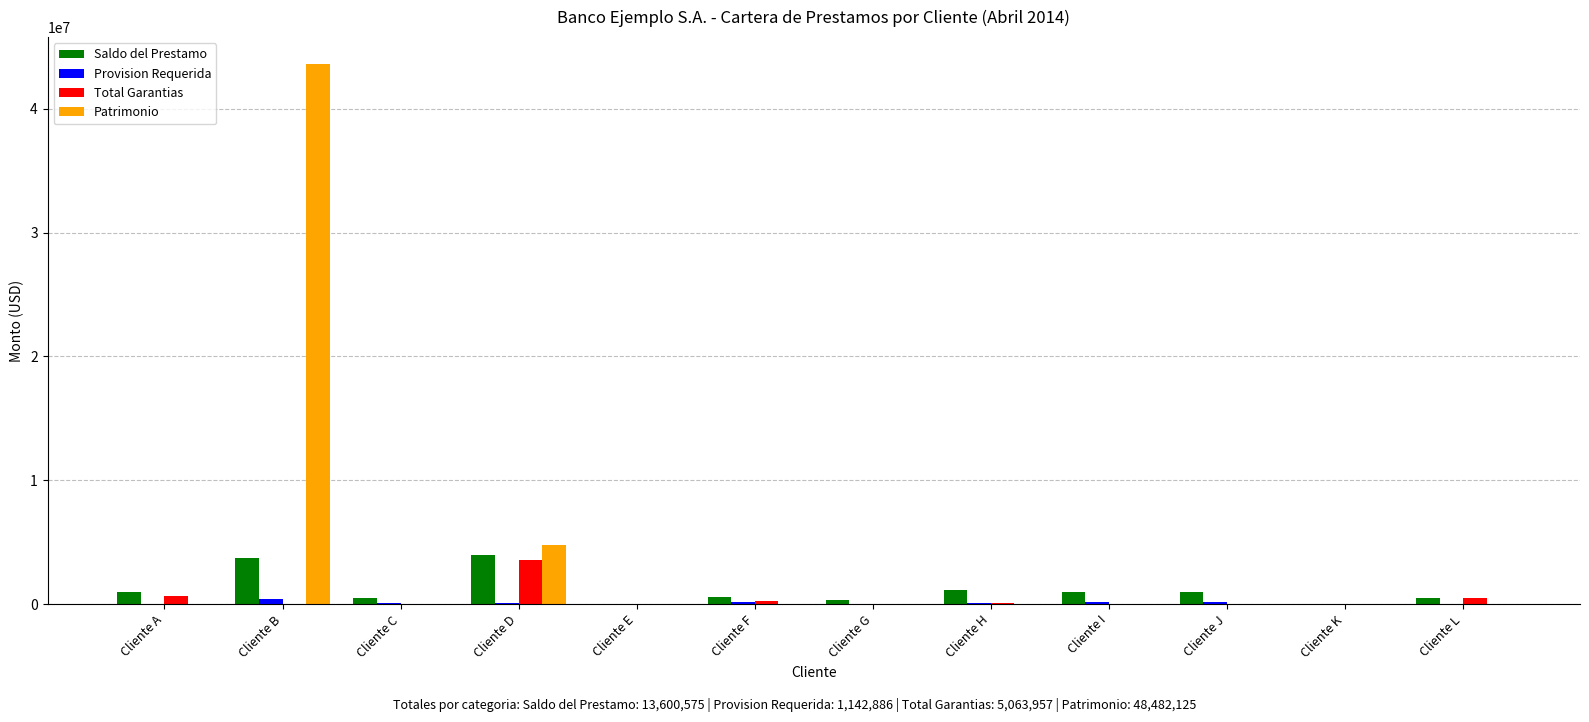

Are the bars grouped side by side (vs. stacked)?

Yes